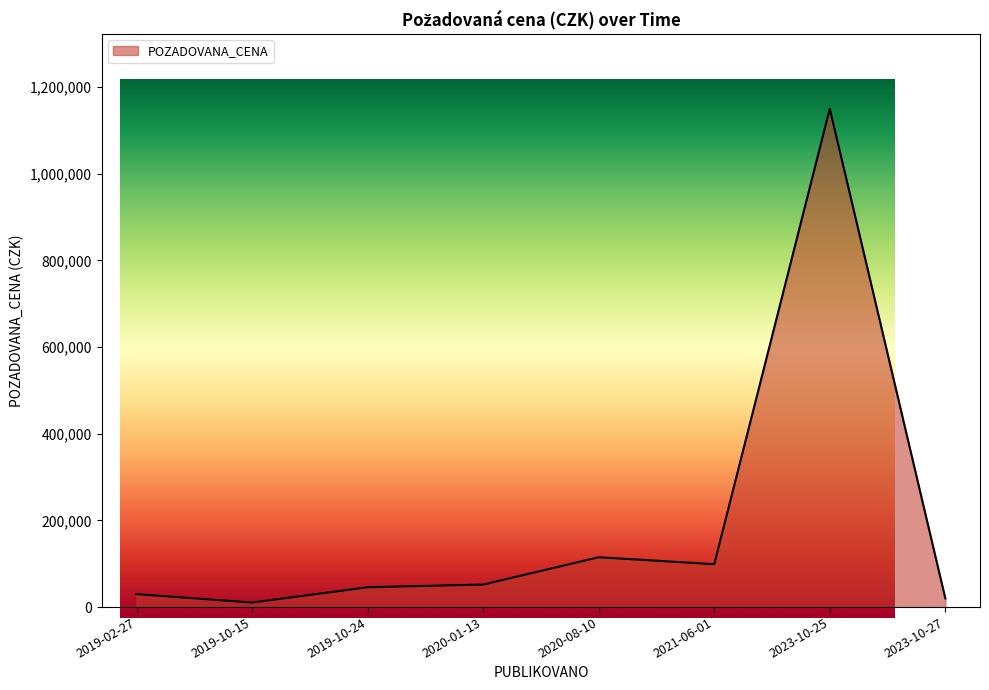

How many lines are shown in the chart?

1